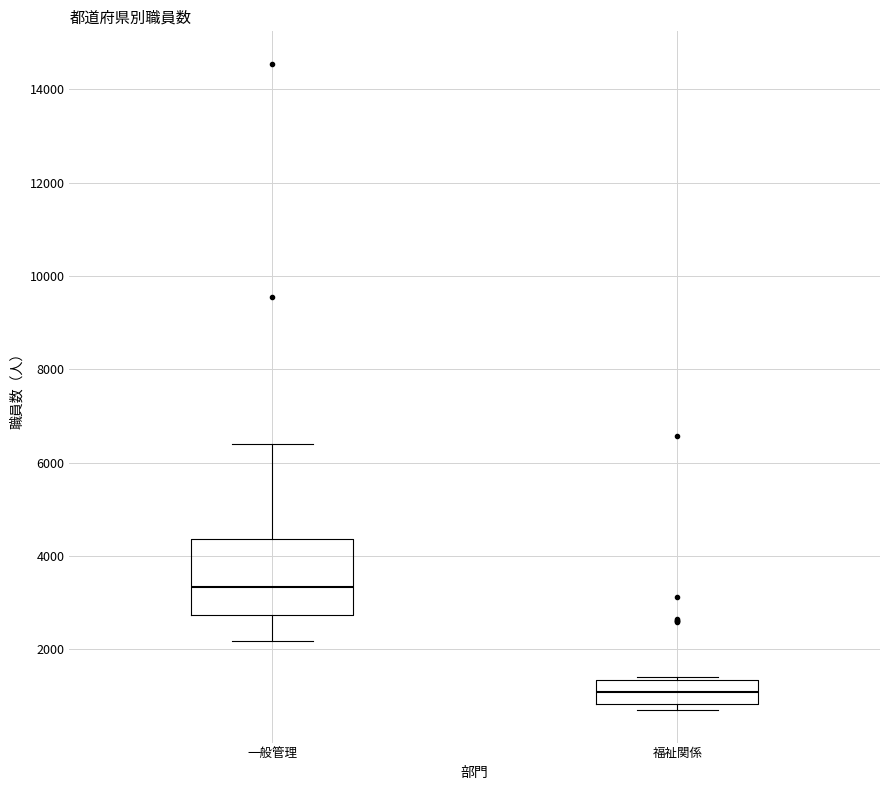

Comparing the boxes themselves (not the whiskers), which one is the tallest?

一般管理